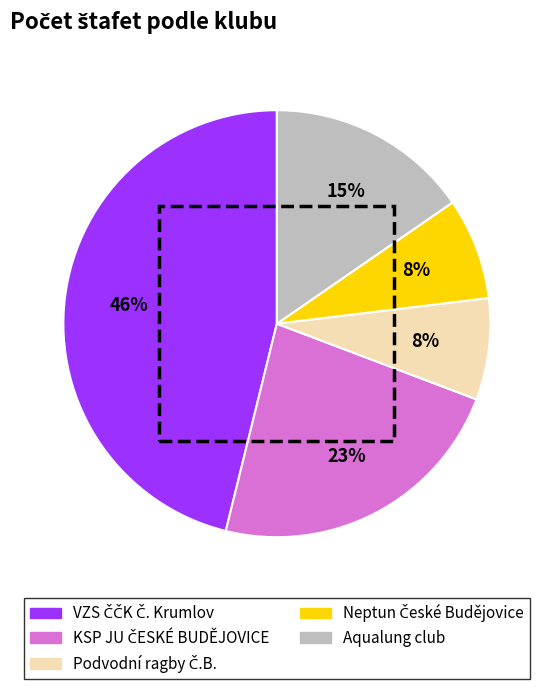

Is there a majority slice in this chart?

No